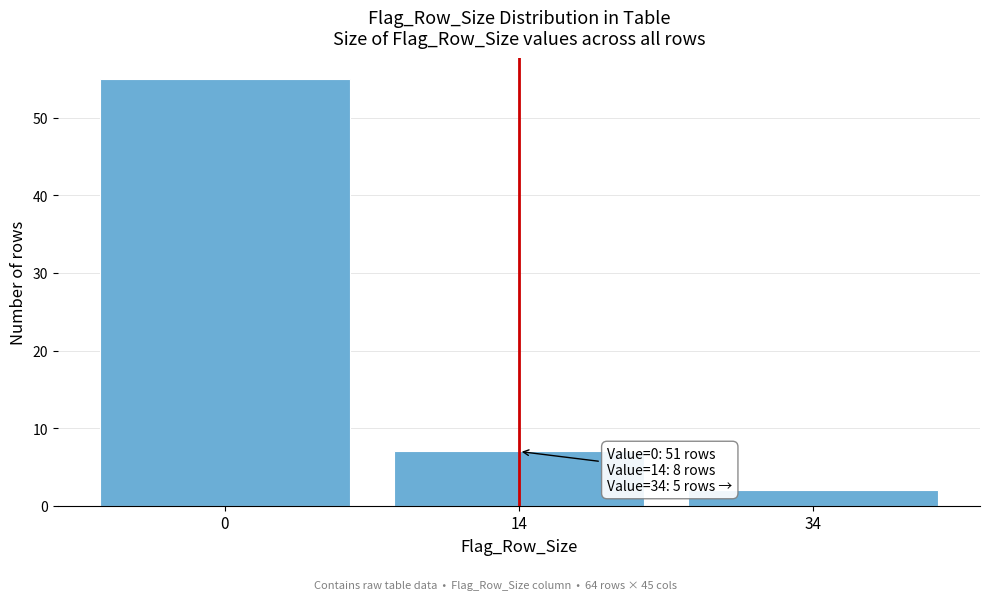

Reading left to right, extract all data points from this chart.

0=55	14=7	34=2